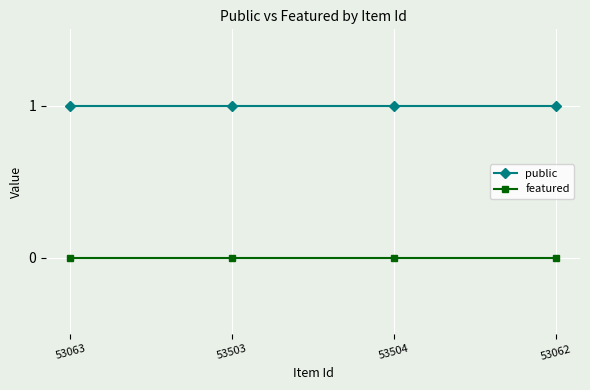

The value of public at 53504 is 1. True or false?

True